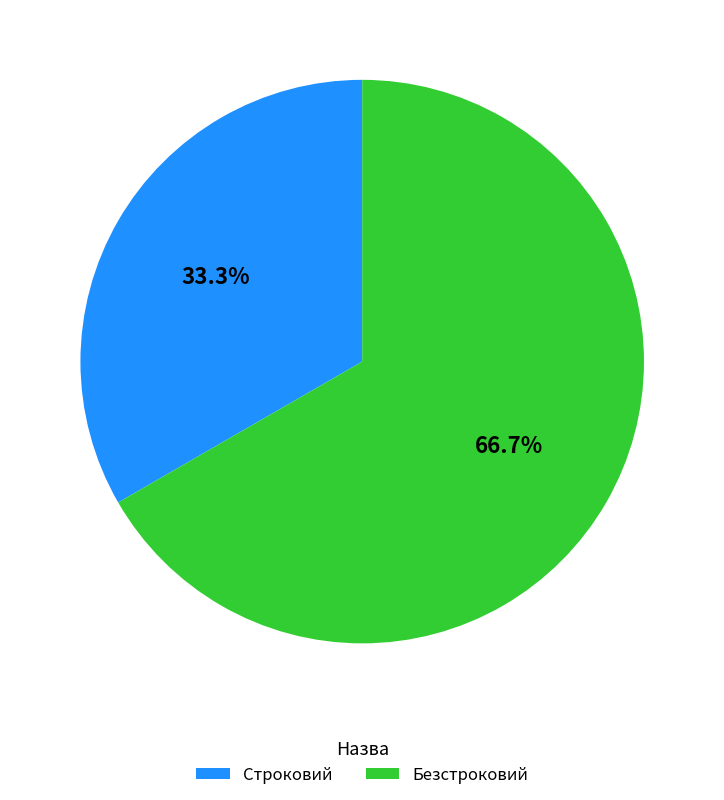

To the nearest percent, what portion does Строковий represent?

33%